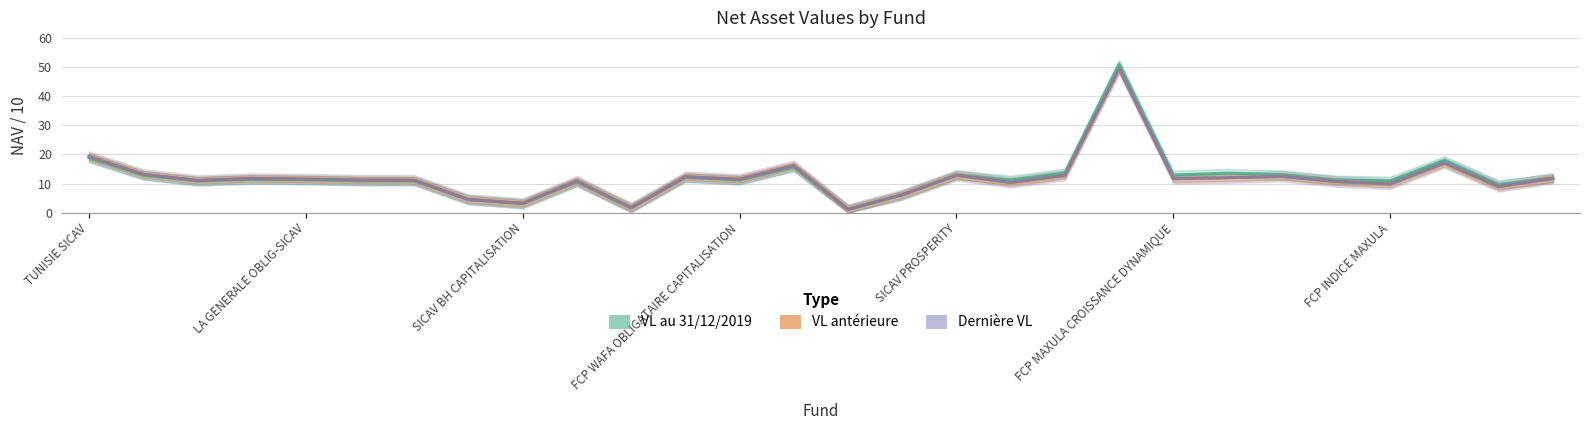

Between 10 and 17, which series saw the biggest shift?

VL au 31/12/2019